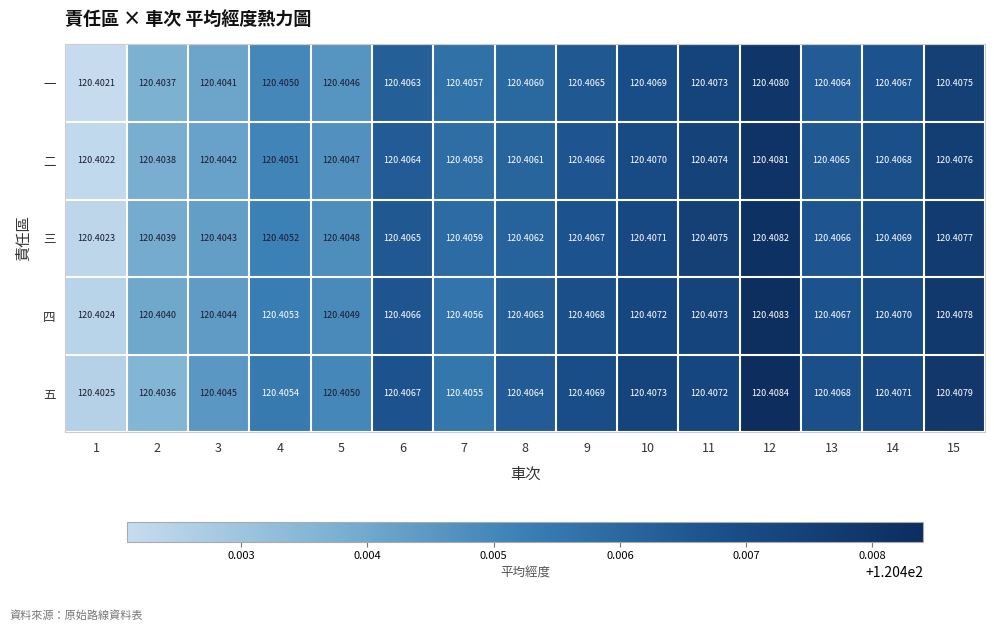

At how many categories does at least one series exceed 120?

15